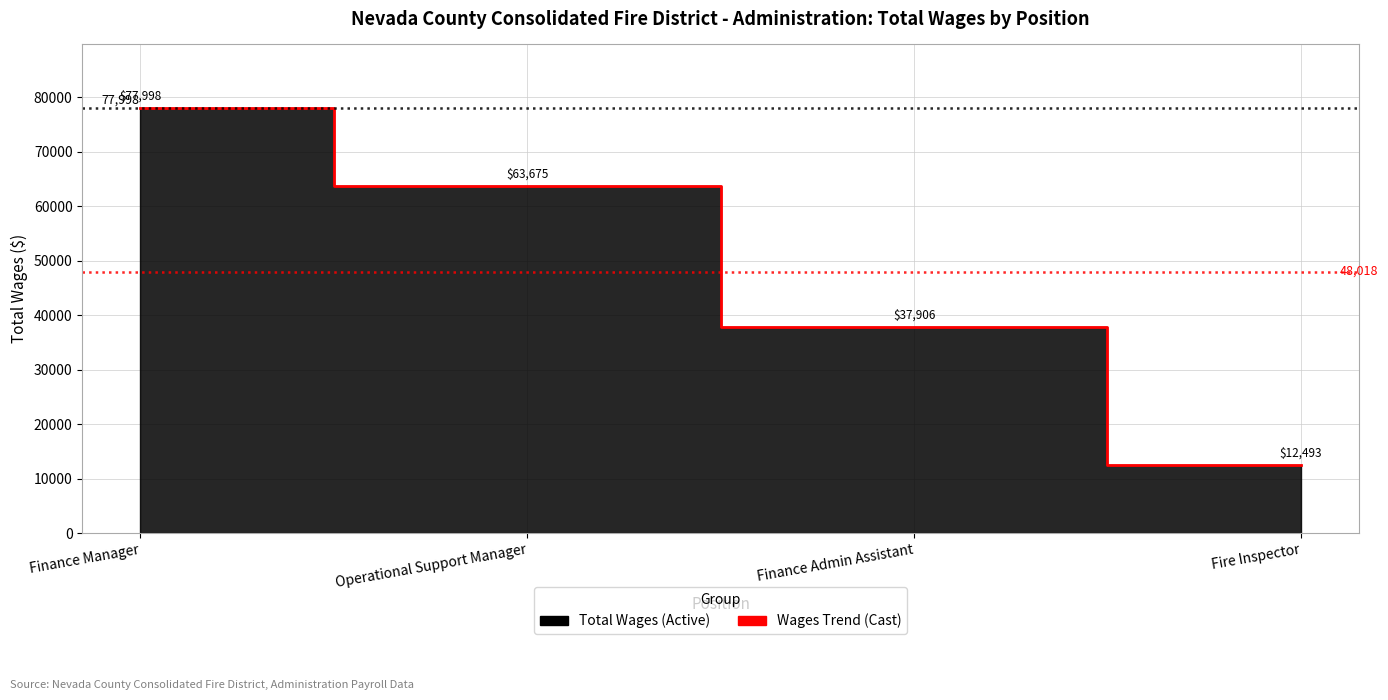

Where is the data nearest to the value 45245?

Finance Admin Assistant